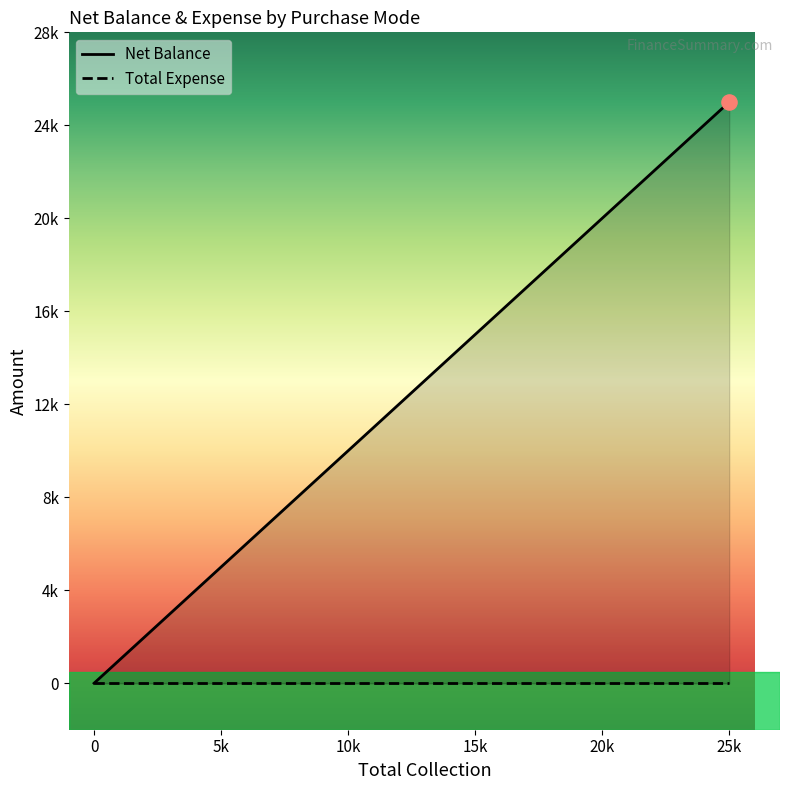

Is the value of Total Expense at 0 greater than the value of Net Balance at 0?

No